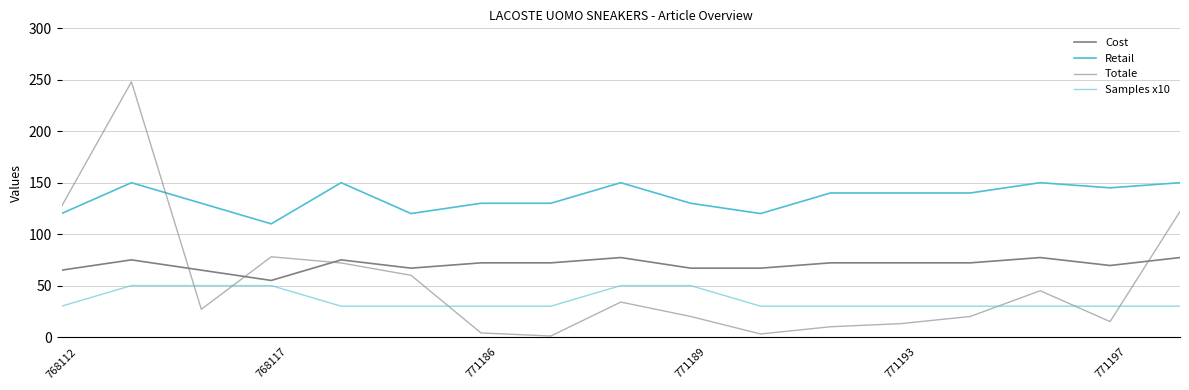

How many lines are shown in the chart?

4